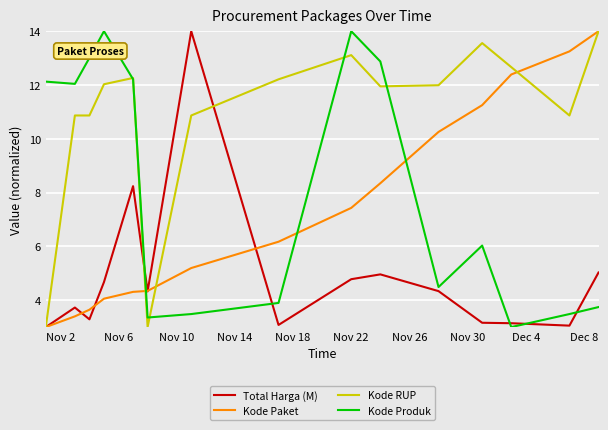

How many intersections are there between Kode Produk and Kode Paket?

3